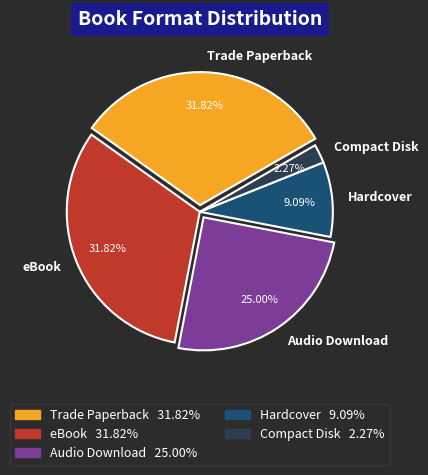

To the nearest percent, what is the difference between the Audio Download and Hardcover slice percentages?

16%